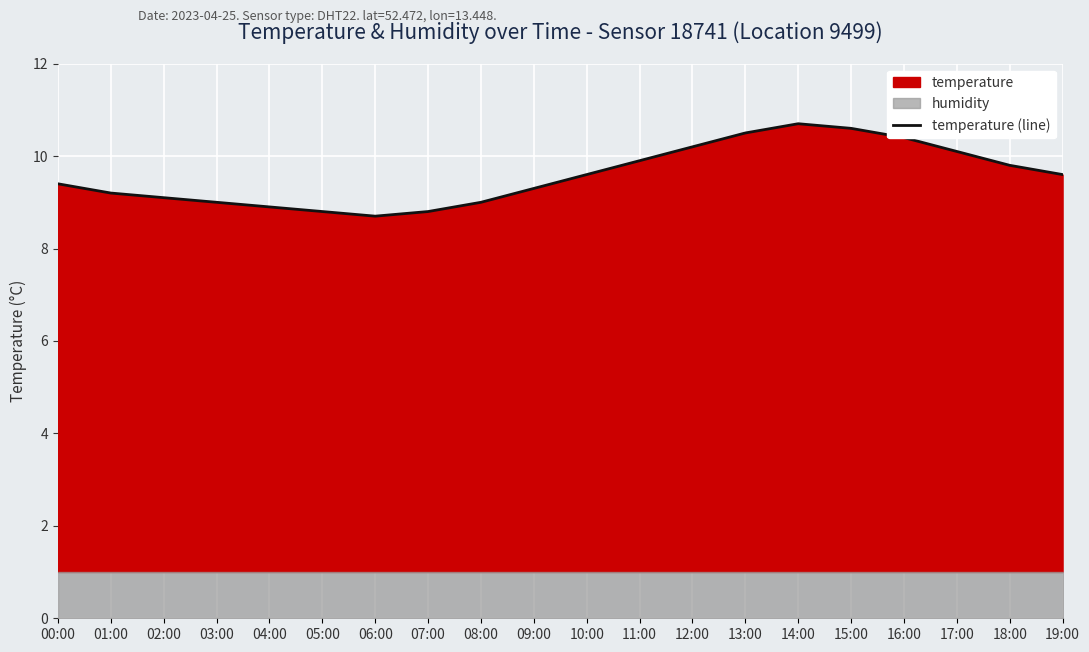

The chart shows a value of 8.8 at 05:00. True or false?

True